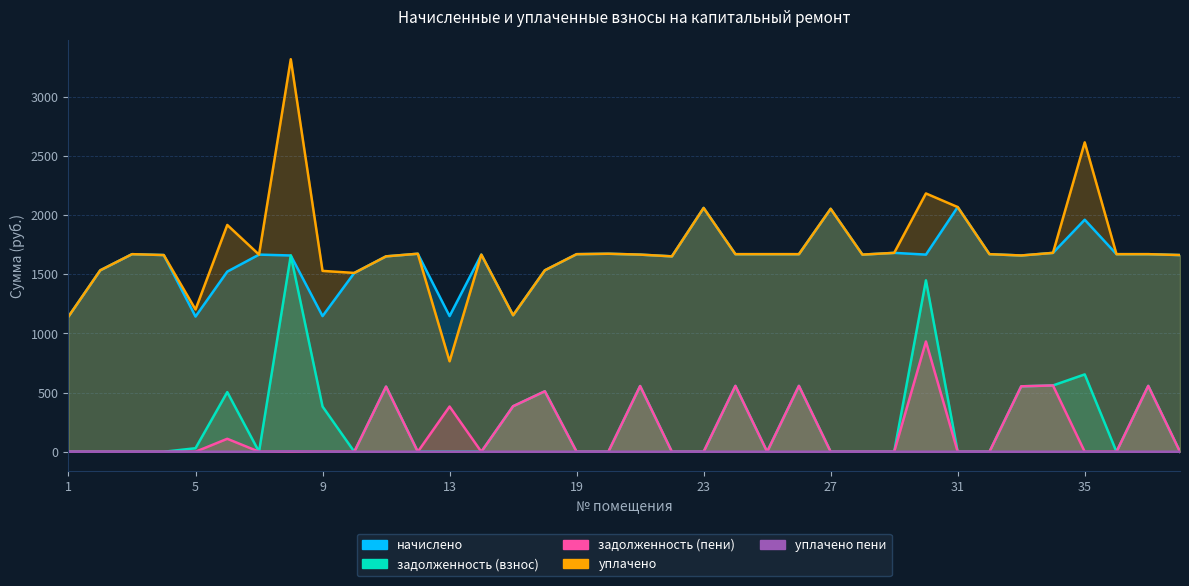

True or false: уплачено and уплачено пени cross at least once.

False